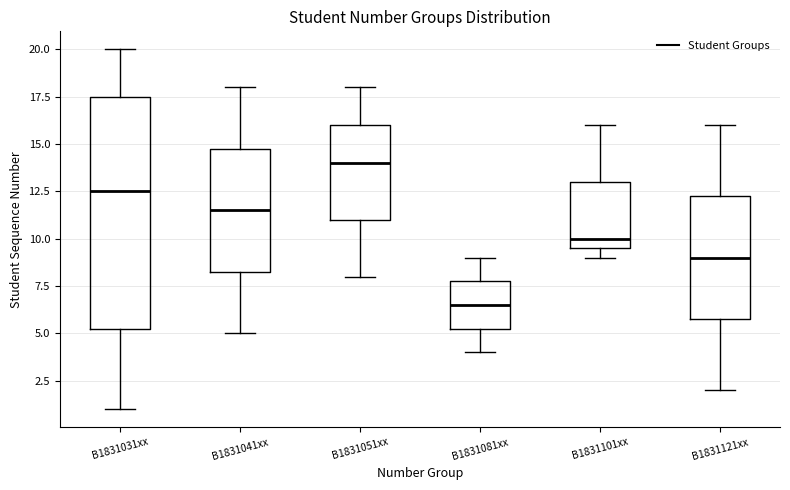

Which box is the tallest, from its lower edge to its upper edge?

B1831031xx